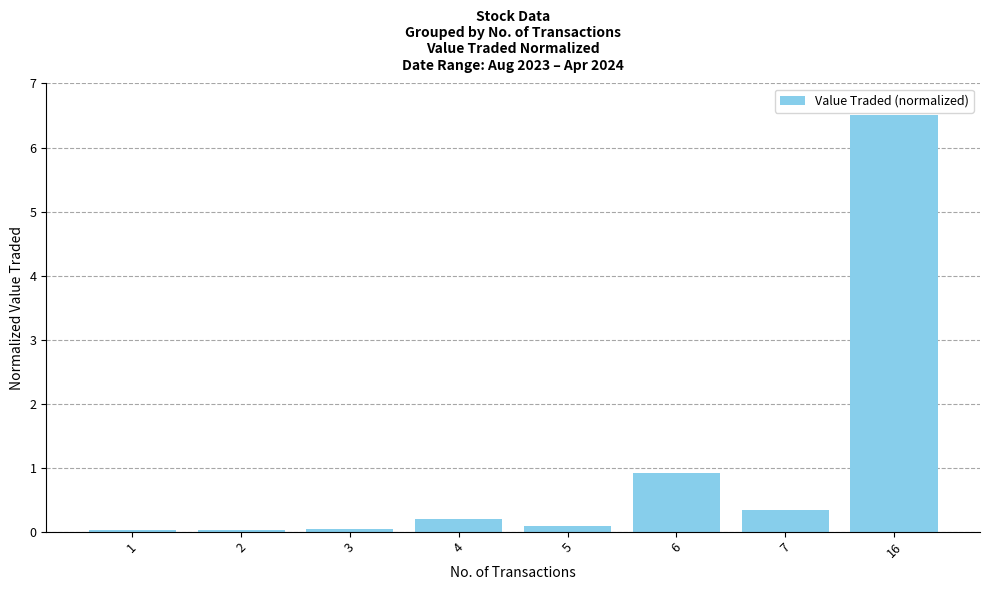

Which label corresponds to the largest value in the chart?

16